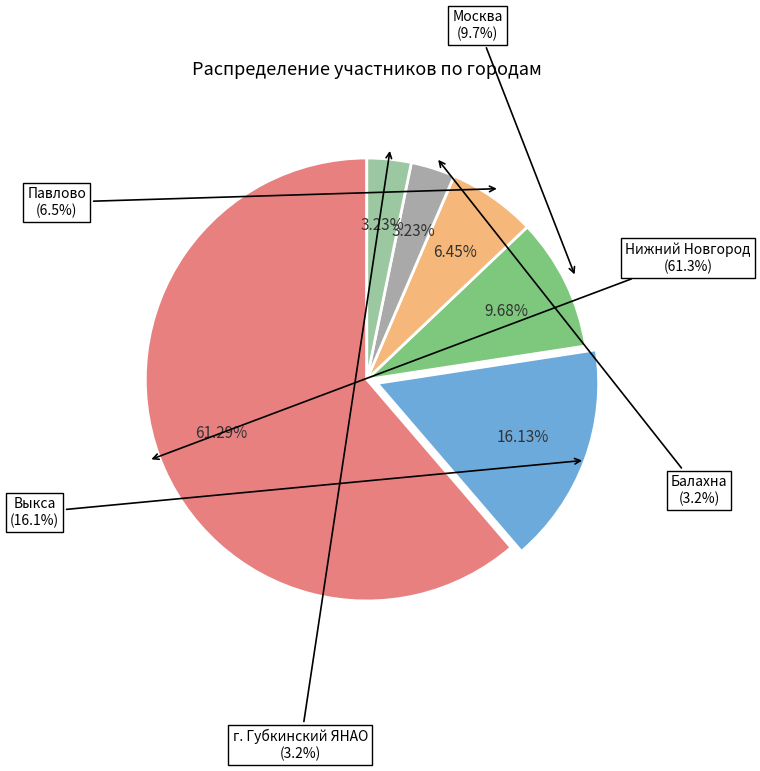

What is the change in value from Нижний Новгород to Павлово?

-17